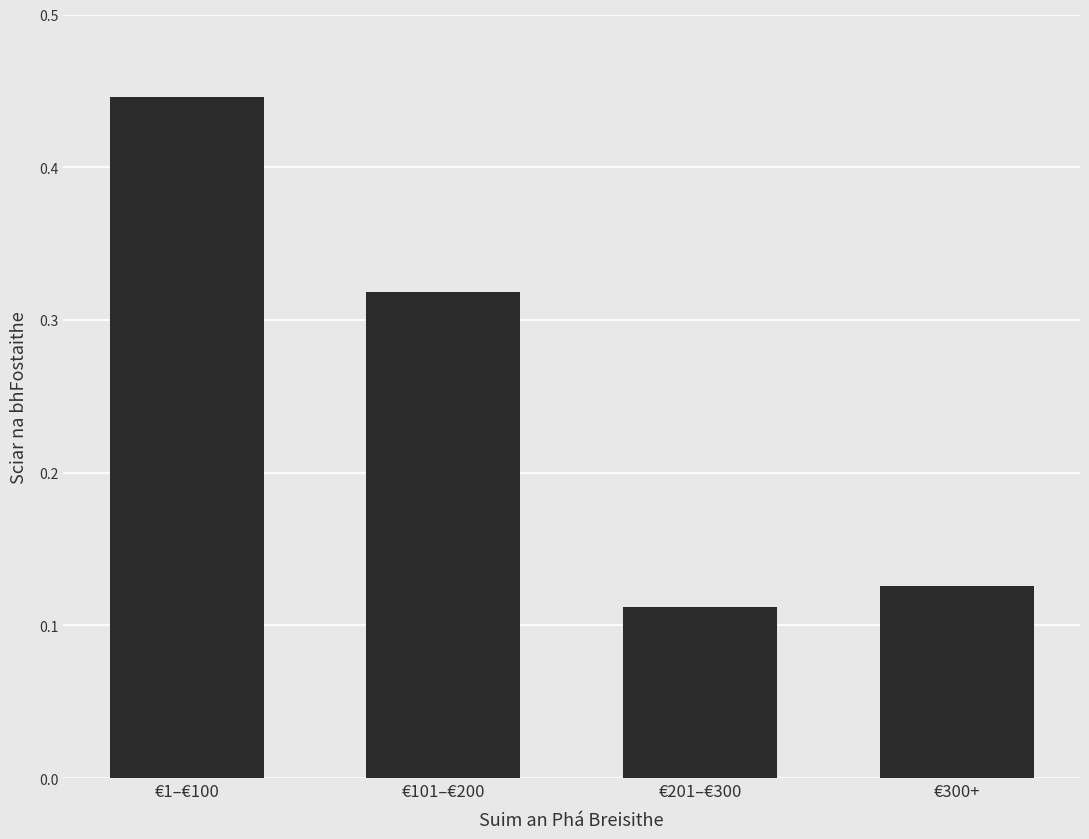

True or false: the data shows 0.2 at €201–€300.

False